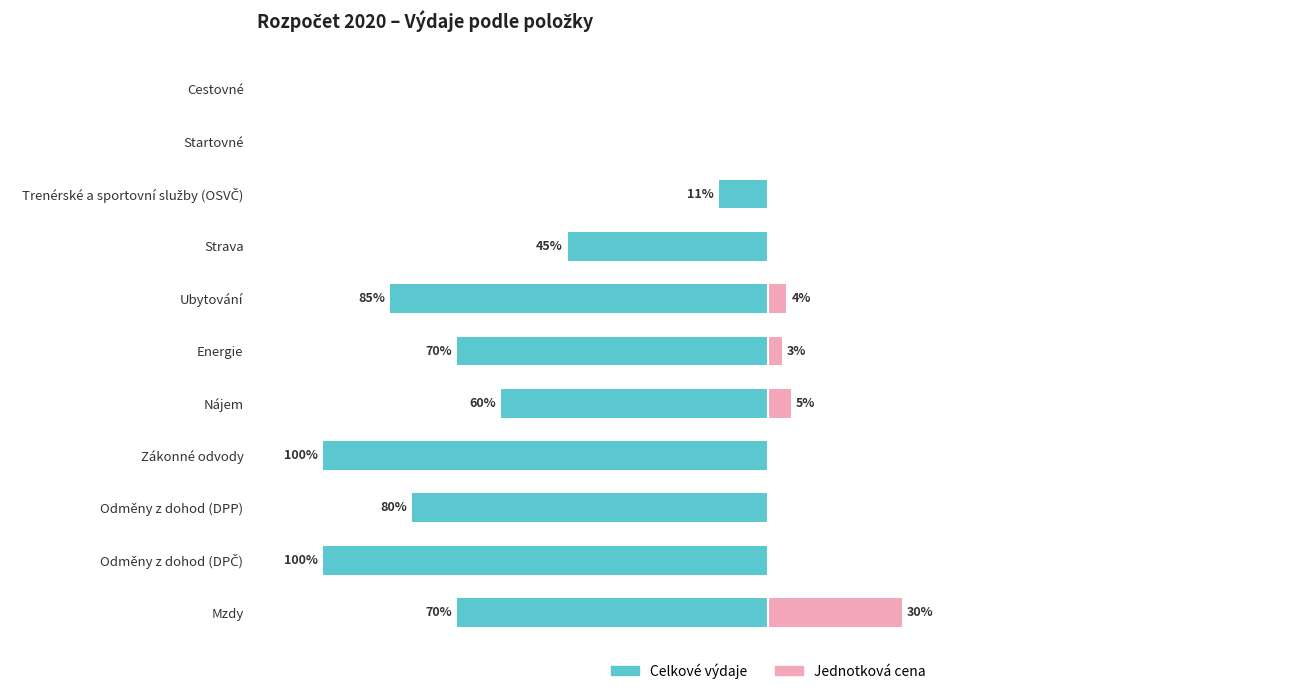

Are the bars horizontal?

Yes